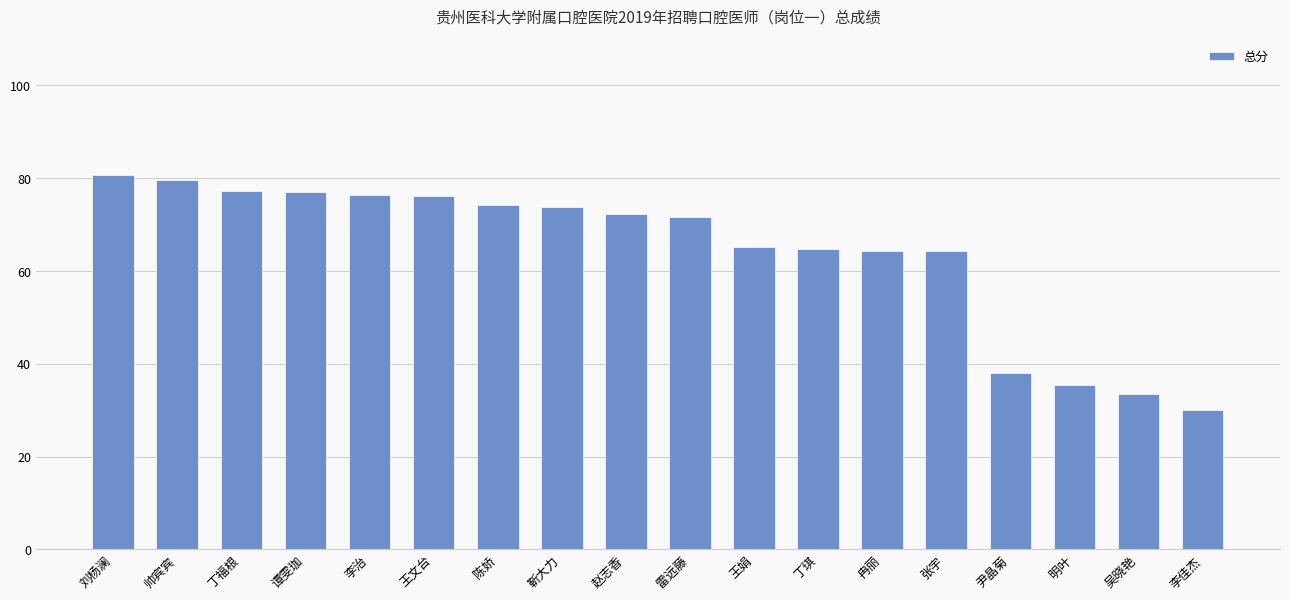

The value at 丁福根 is 77.2. True or false?

True